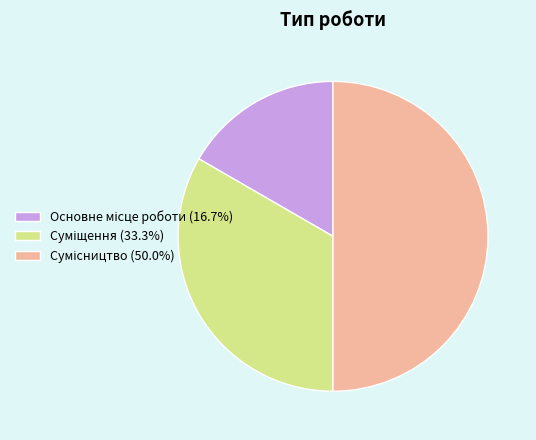

What is the smallest slice in the pie chart?

Основне місце роботи